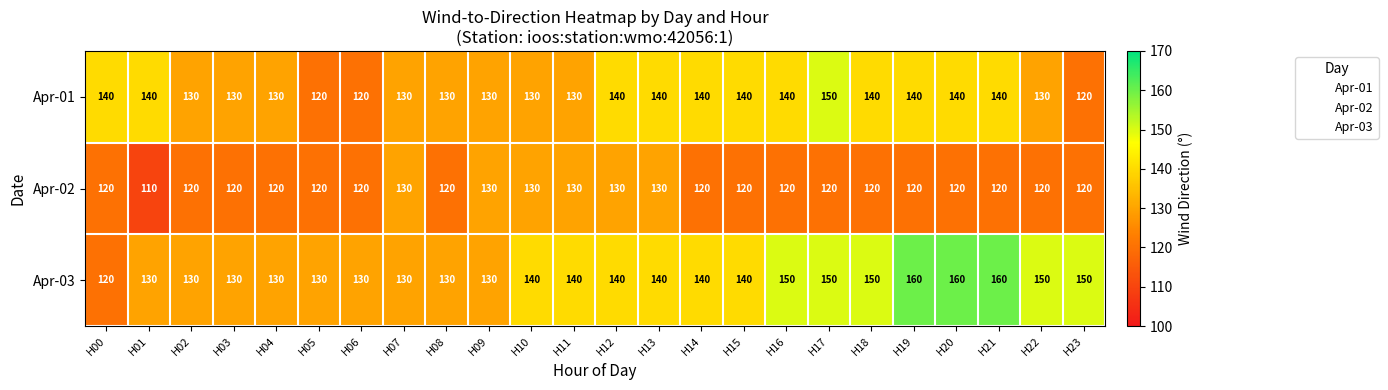

Count the Apr-01 values in the range 130 to 140.

20